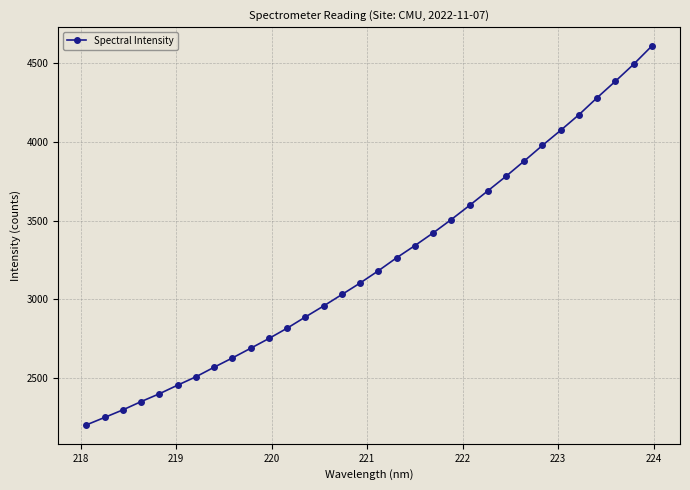

What is the smallest value displayed?

2203.6